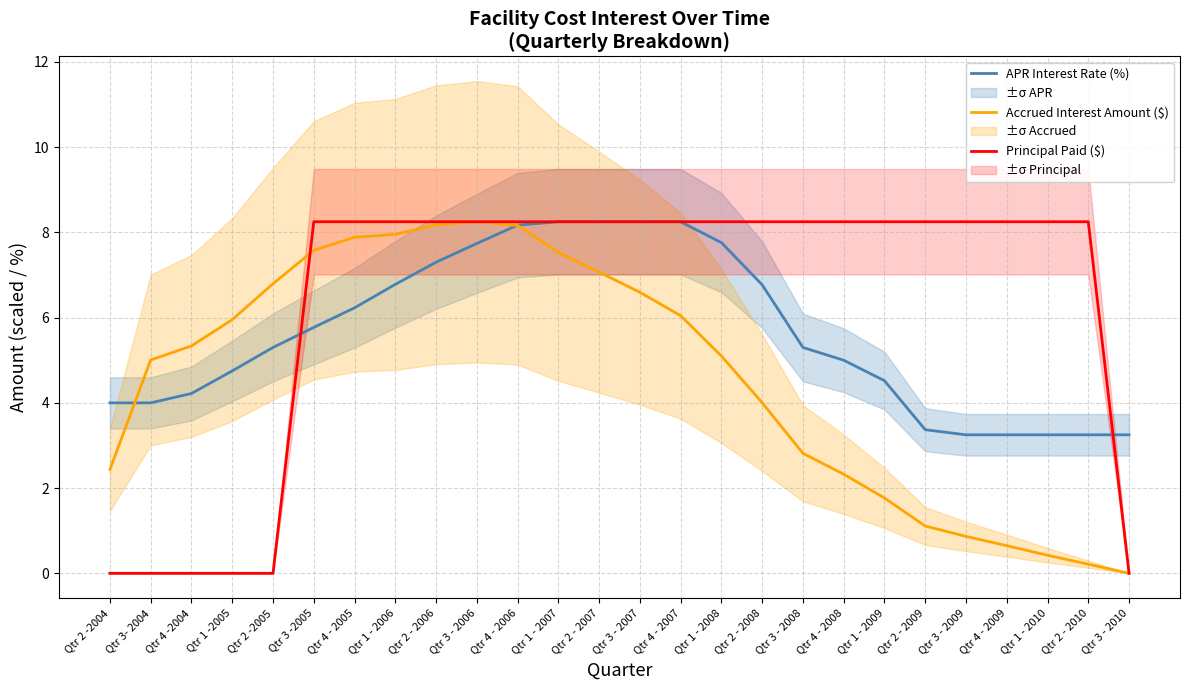

What is the label of the 17th point from the right?

Qtr 3 - 2006